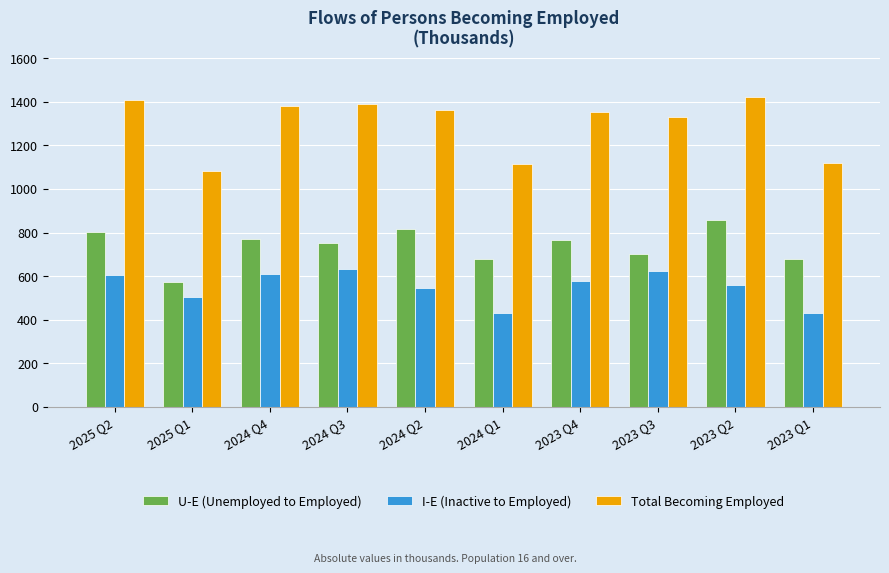

What is the maximum value for U-E (Unemployed to Employed)?

855.9